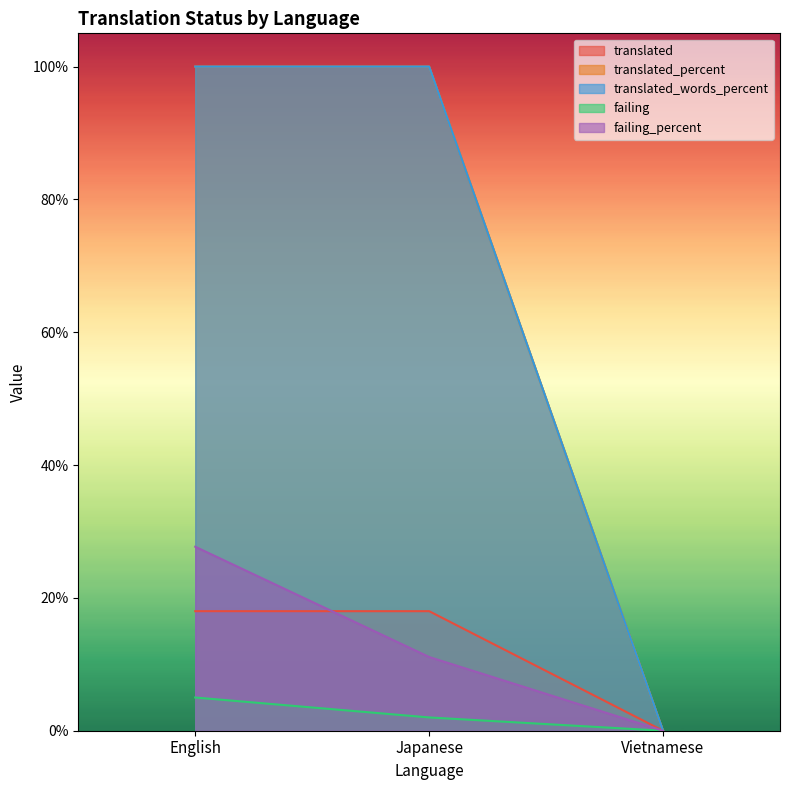

What is the difference between the highest and lowest values at English?

95.0